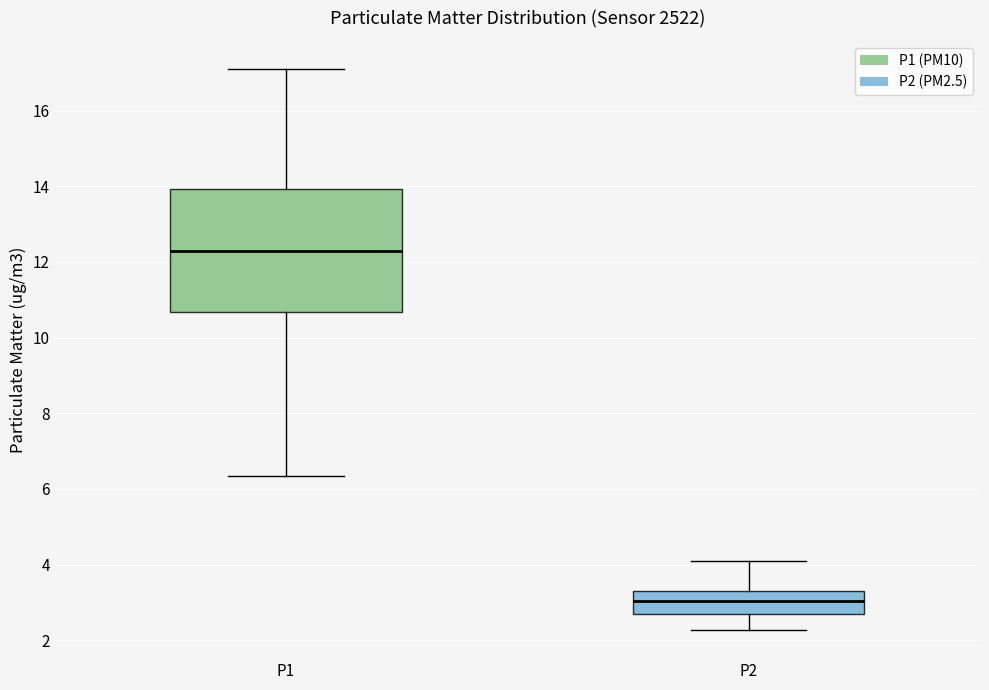

Which box has the highest median line?

P1